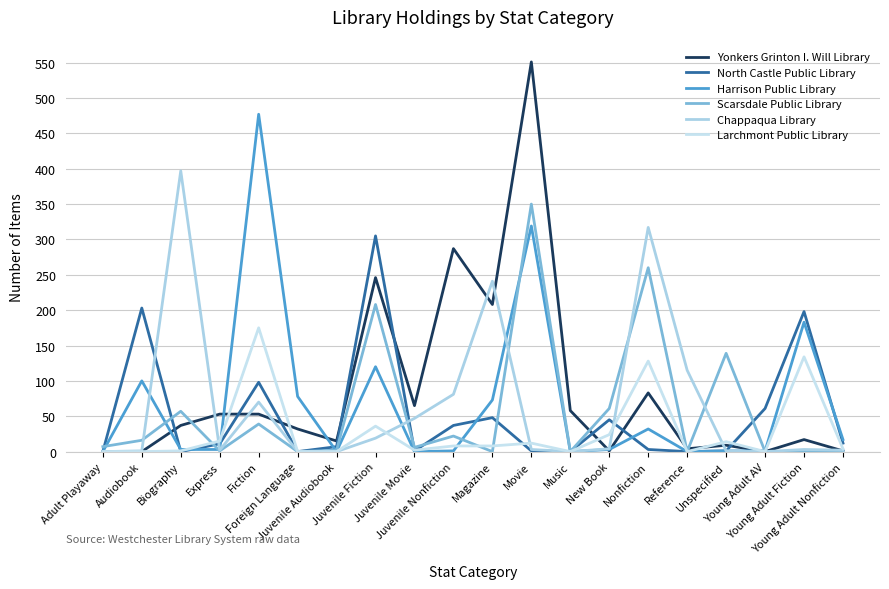

What position from the left is Juvenile Movie?

9